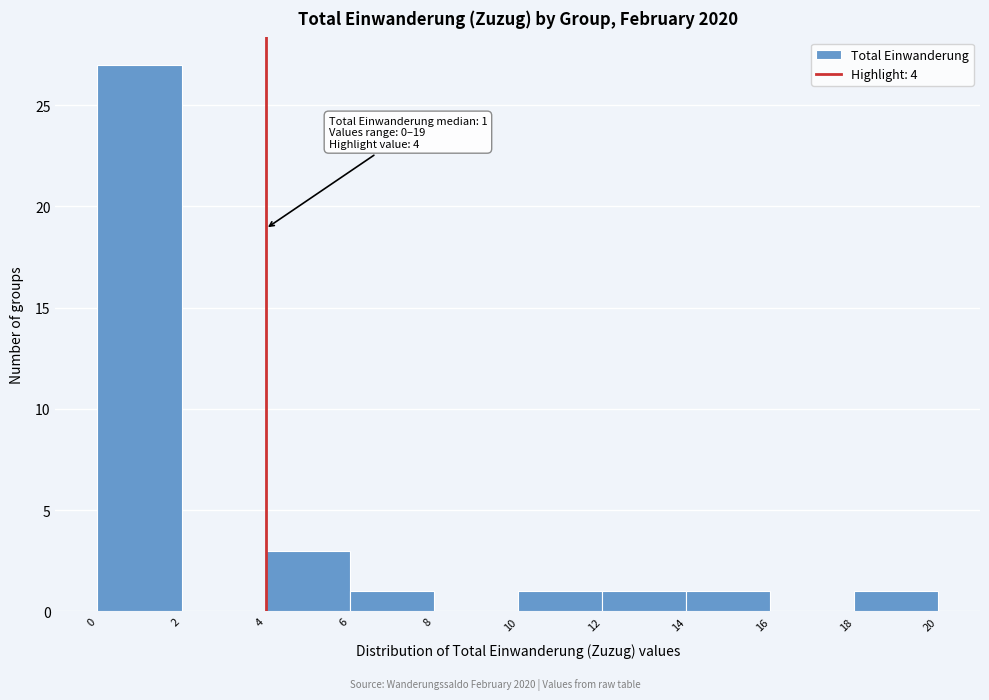

Which range on the x-axis has the tallest bar?

0 to 2